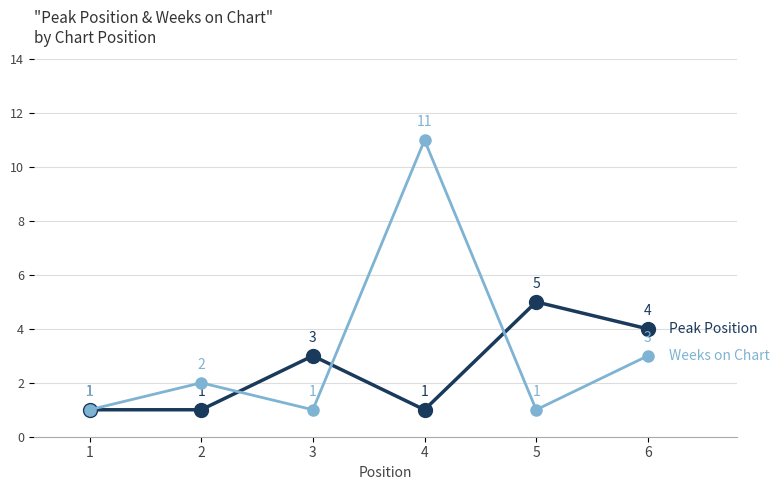

What is the total value across all series at 3?

4